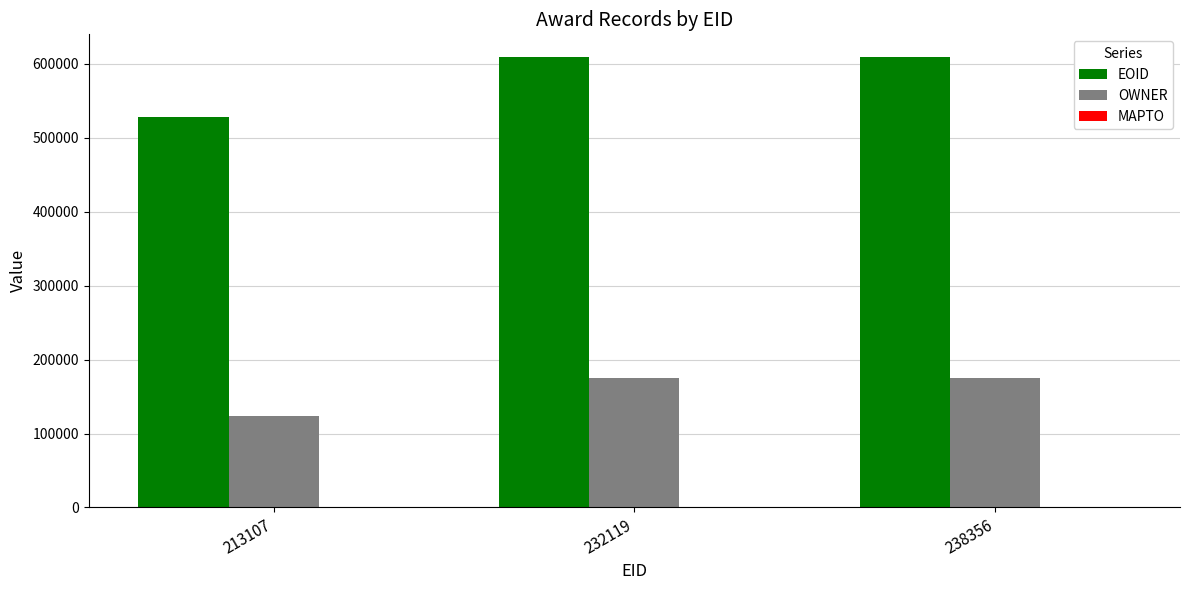

What is the difference between the highest and lowest values at 232119?

434757